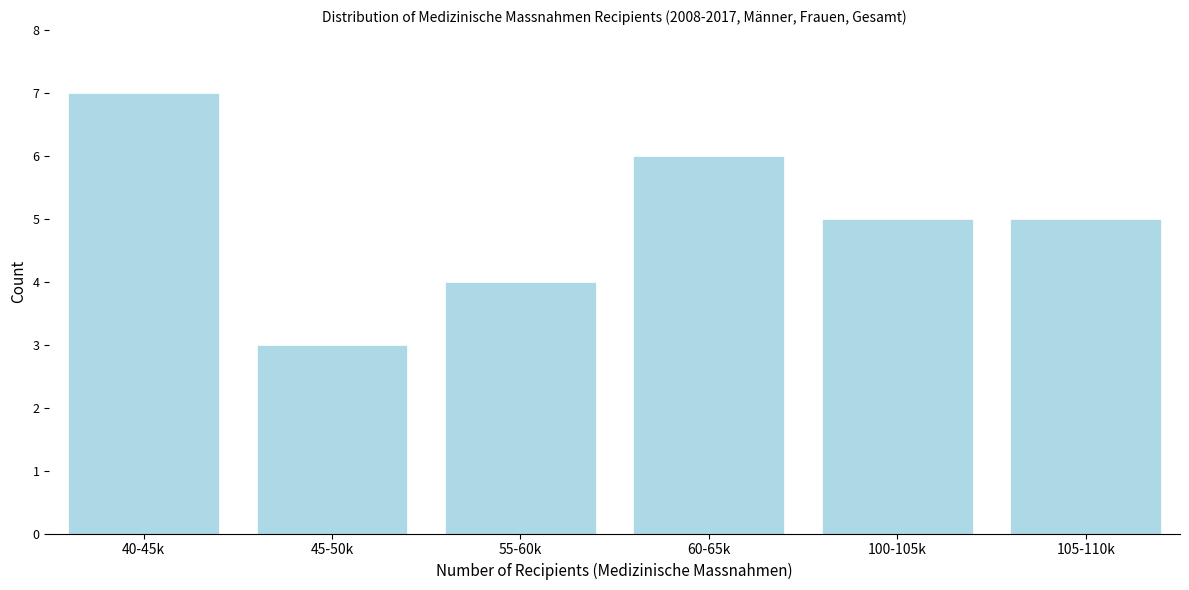

Reading left to right, extract all data points from this chart.

7	3	4	6	5	5